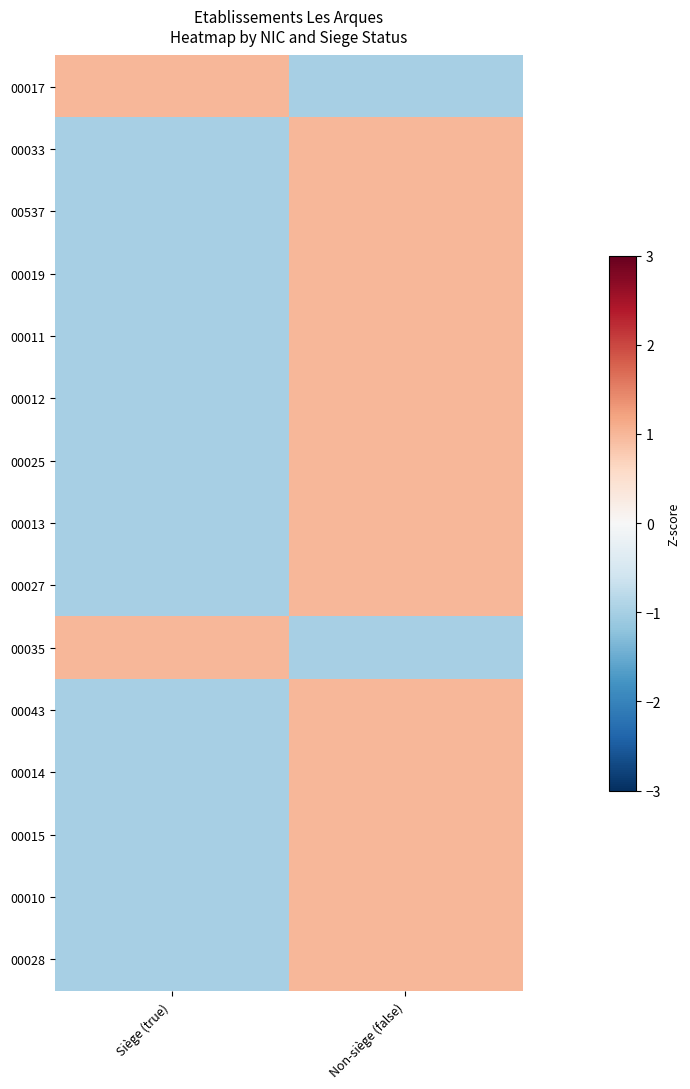

At which category is the sum across all series the highest?

Non-siège (false)